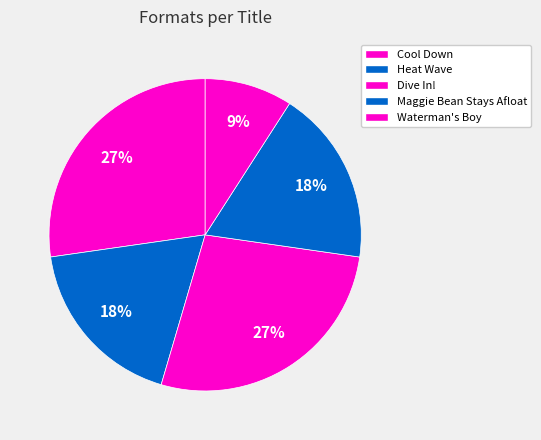

How many slices are in this pie chart?

5